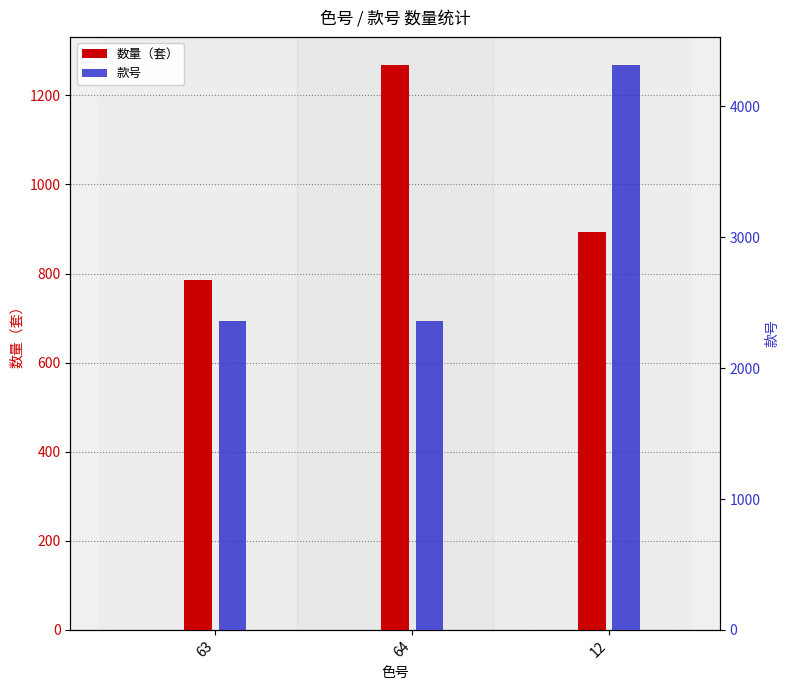

Where is 款号 nearest to the value 3336?

63